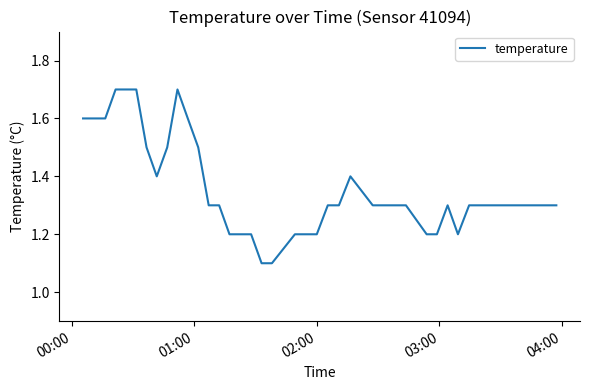

What is the maximum value shown in the chart?

1.7